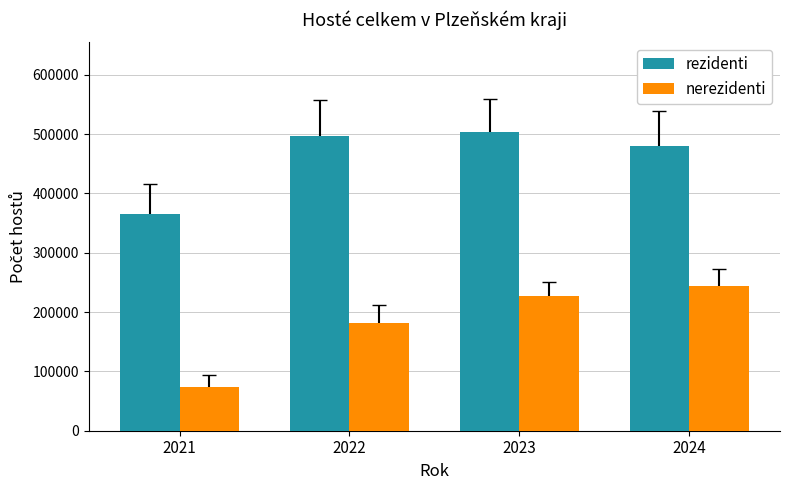

Reading left to right, what are all the values shown in this chart?

rezidenti: 366070	497025	503587	480087
nerezidenti: 74382	181602	226420	243834